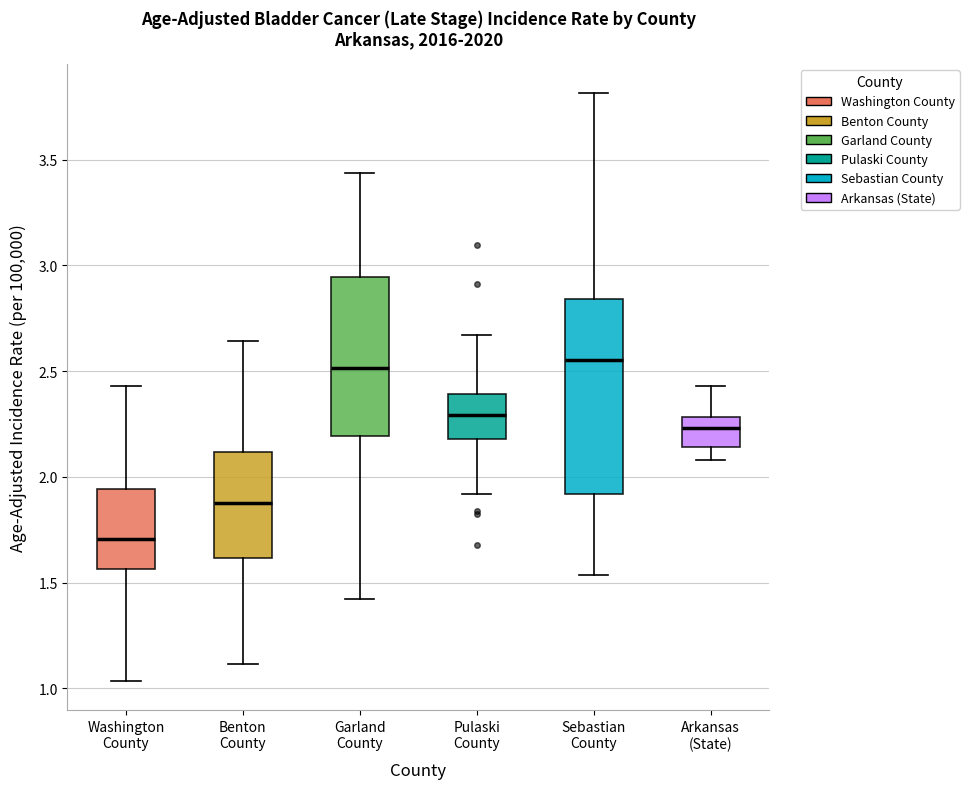

Reading left to right, transcribe this box plot: for each box, give where its median line is, the range the box spans, and where its two whiskers end, as read against the y-axis. The values are not printed on the chart, so give them approximately, as read against the axis.

Washington County: median 1.70, box 1.55 to 1.95, whiskers 1.05 to 2.45
Benton County: median 1.85, box 1.60 to 2.10, whiskers 1.10 to 2.65
Garland County: median 2.50, box 2.20 to 2.95, whiskers 1.40 to 3.45
Pulaski County: median 2.30, box 2.20 to 2.40, whiskers 1.90 to 2.65
Sebastian County: median 2.55, box 1.90 to 2.85, whiskers 1.55 to 3.80
Arkansas (State): median 2.25, box 2.15 to 2.30, whiskers 2.10 to 2.45